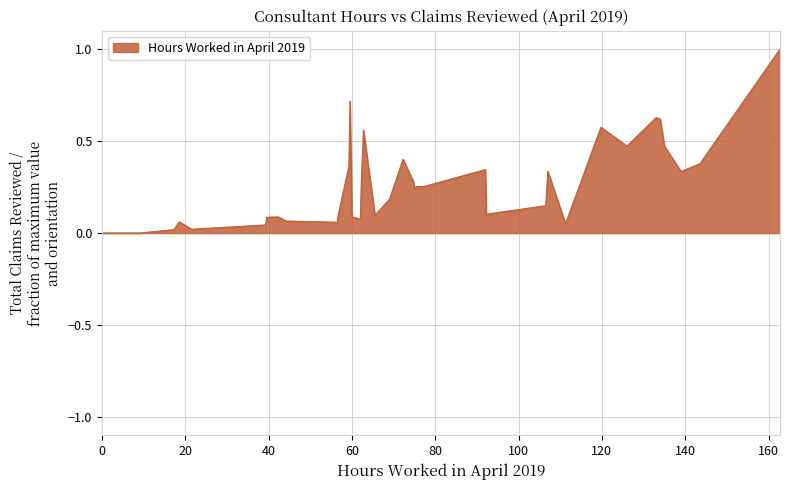

The chart shows a value of 0.2 at 126. True or false?

False